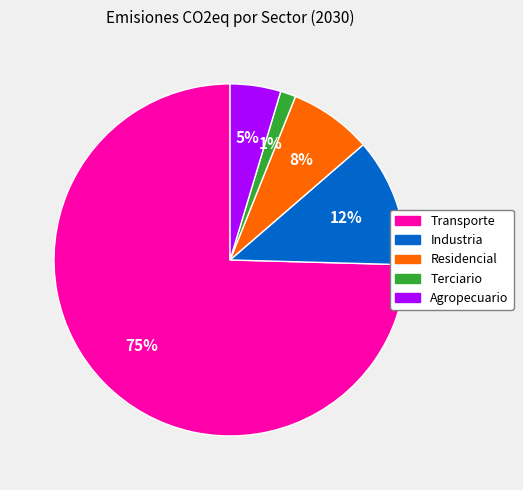

What is the smallest slice in the pie chart?

Terciario